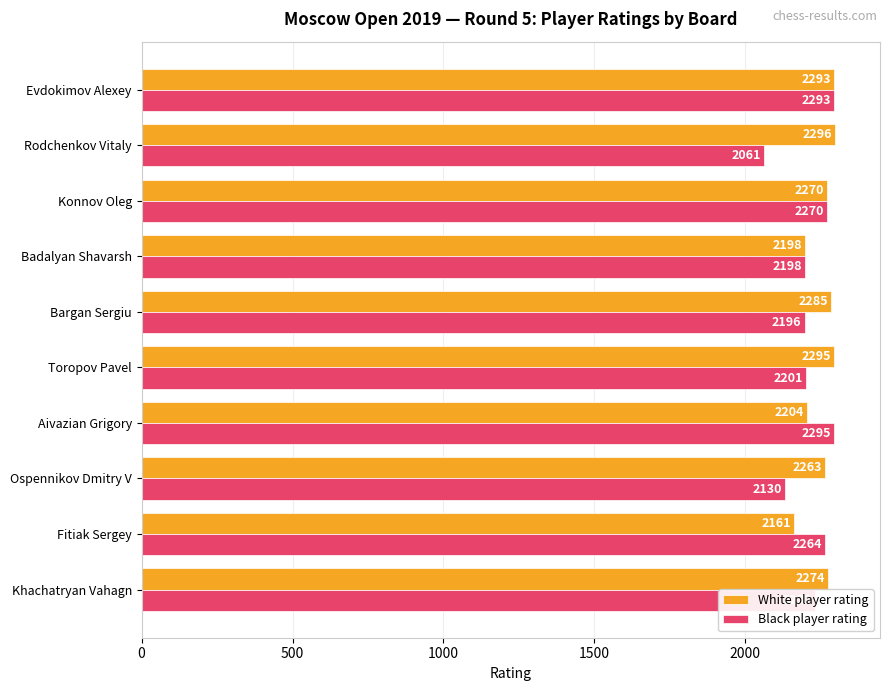

What is the average value of the Black player rating series?

2214